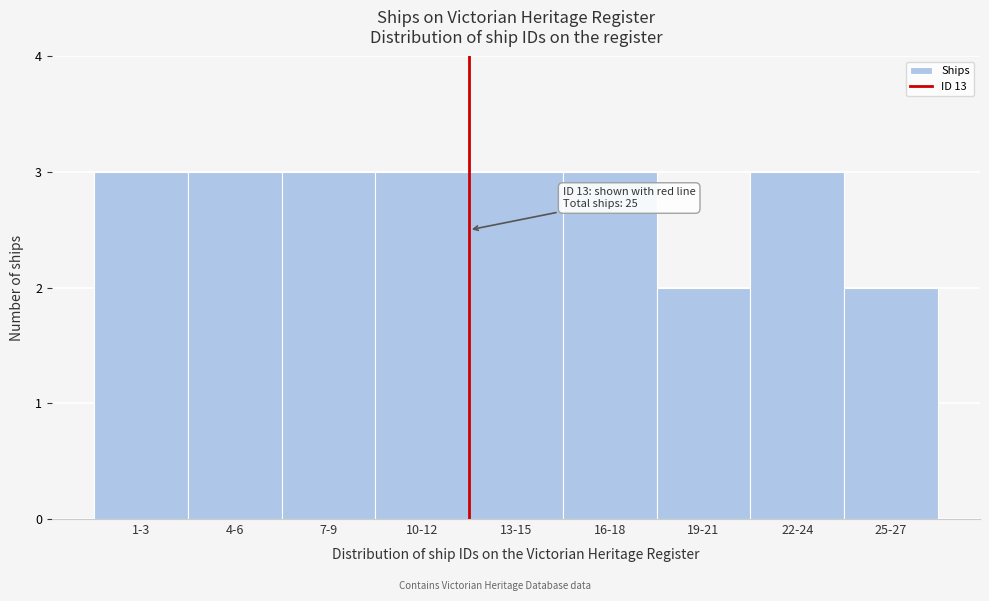

Reading left to right, extract all data points from this chart.

1-3=3	4-6=3	7-9=3	10-12=3	13-15=3	16-18=3	19-21=2	22-24=3	25-27=2